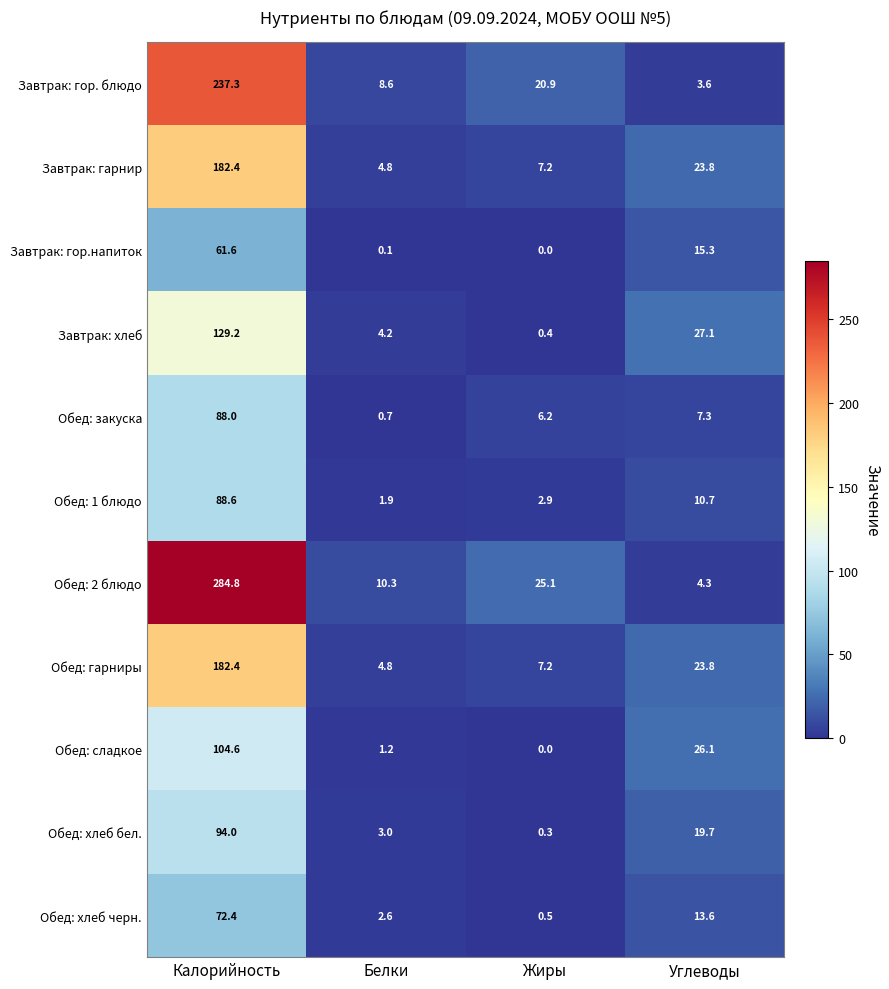

What is the sum of the Обед: закуска values at Жиры and Белки?

6.9